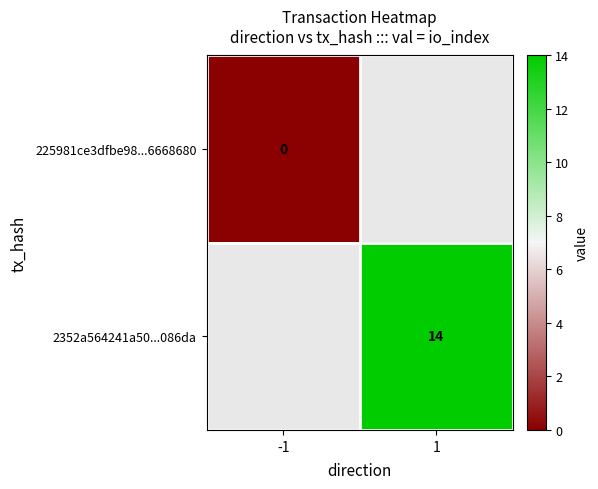

Is it true that 2352a564241a50...086da equals 9 at 1?

False